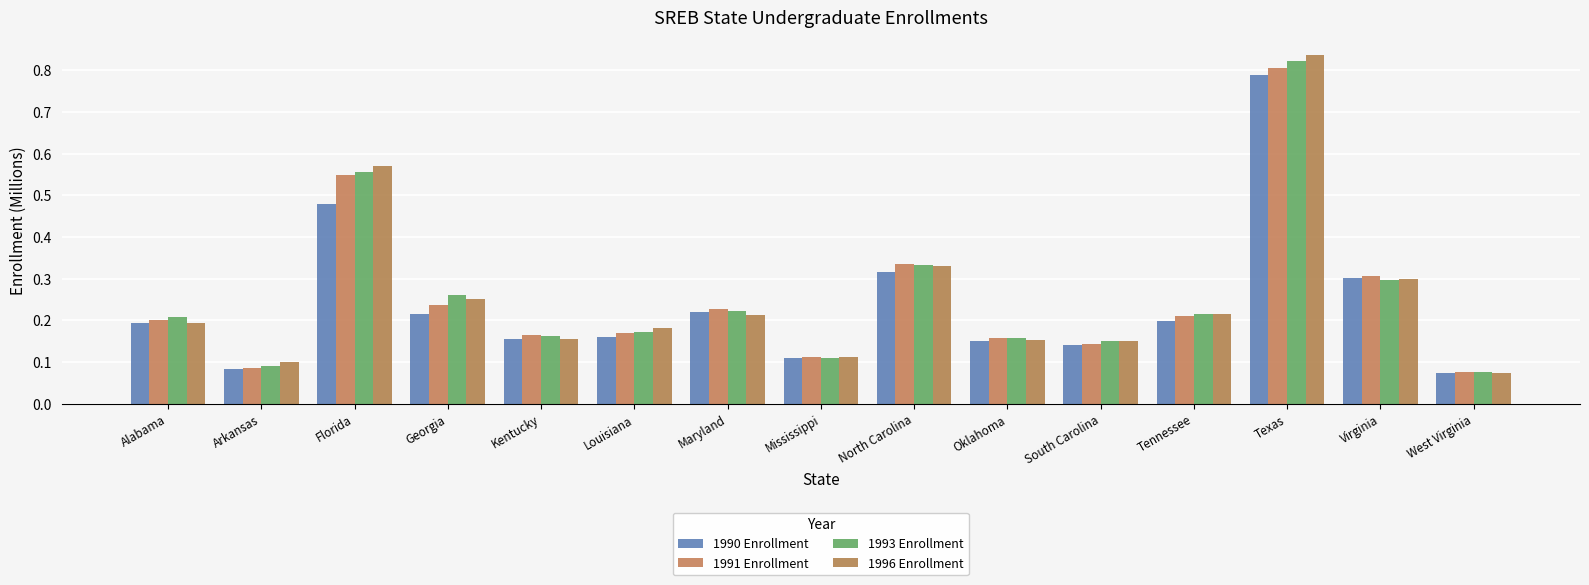

Reading left to right, list all the values displayed in this chart.

1990 Enrollment: 0.2	0.1	0.5	0.2	0.2	0.2	0.2	0.1	0.3	0.1	0.1	0.2	0.8	0.3	0.1
1991 Enrollment: 0.2	0.1	0.5	0.2	0.2	0.2	0.2	0.1	0.3	0.2	0.1	0.2	0.8	0.3	0.1
1993 Enrollment: 0.2	0.1	0.6	0.3	0.2	0.2	0.2	0.1	0.3	0.2	0.1	0.2	0.8	0.3	0.1
1996 Enrollment: 0.2	0.1	0.6	0.3	0.2	0.2	0.2	0.1	0.3	0.2	0.1	0.2	0.8	0.3	0.1